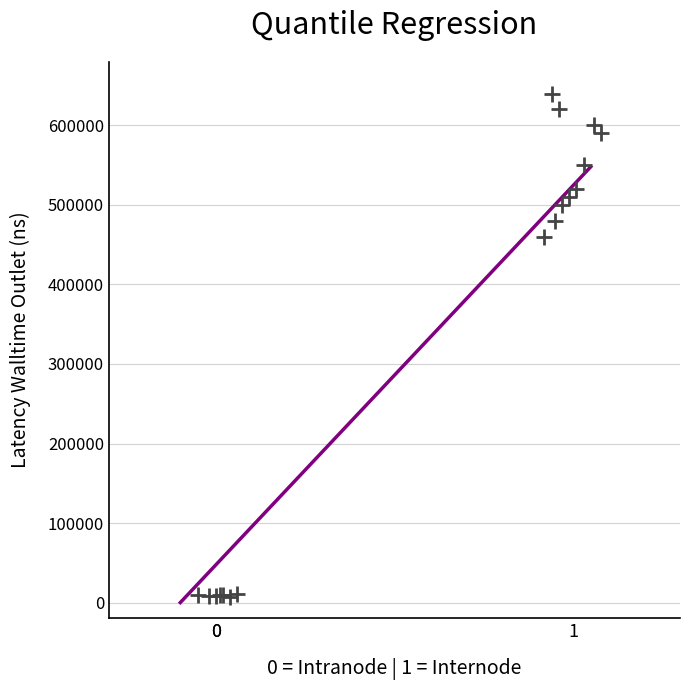

What Y value in the scatter plot is closest to 323750?

460000